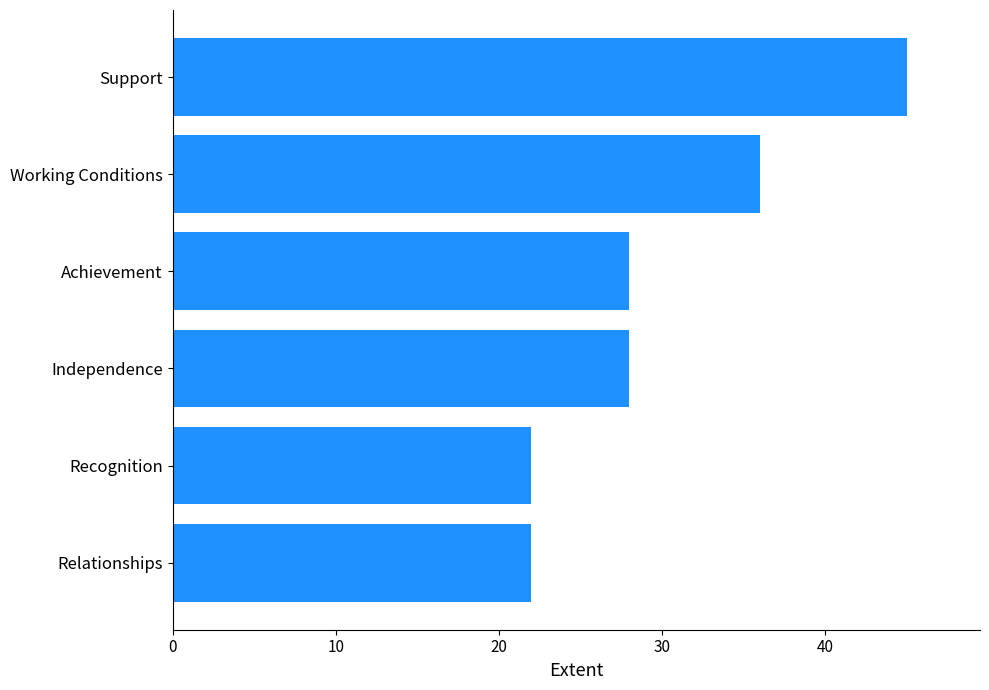

What is the difference between the maximum and second lowest values?

23